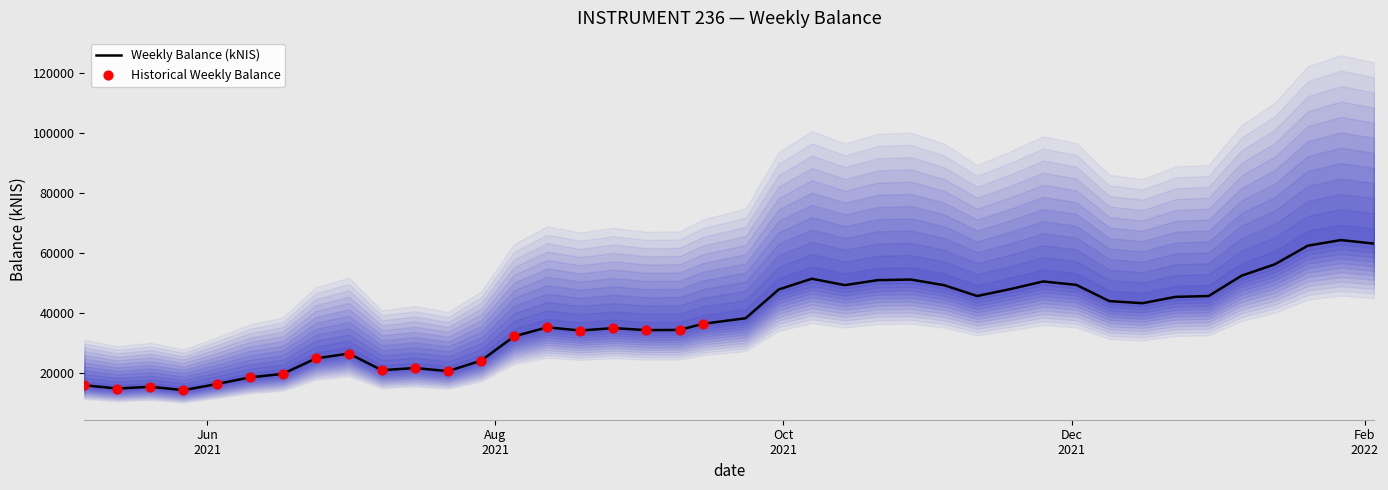

What is the change in value from 2021-09-02 to 2021-10-21?

+16701.3